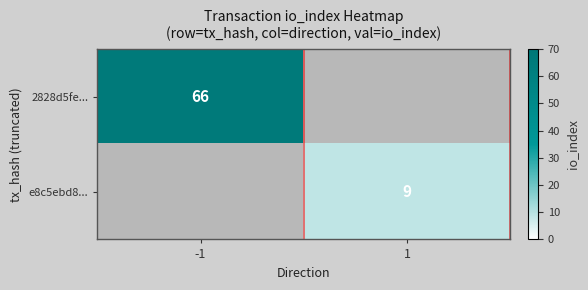

At which category is the sum across all series the highest?

-1